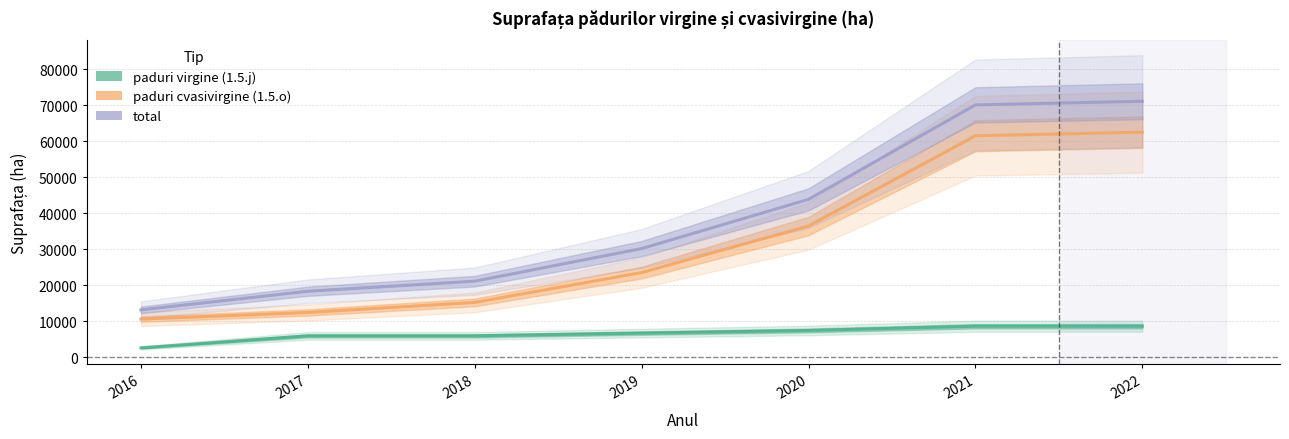

What is the difference between the maximum and second lowest values in the paduri virgine (1.5.j) series?

2680.9